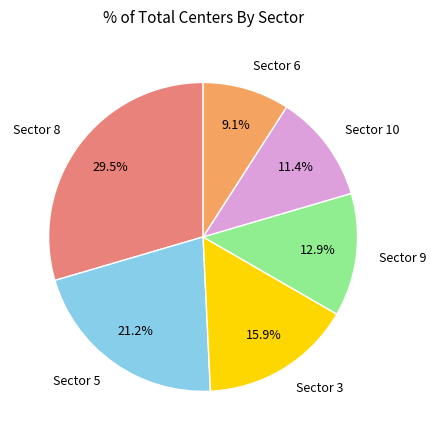

Does any single category account for the majority?

No